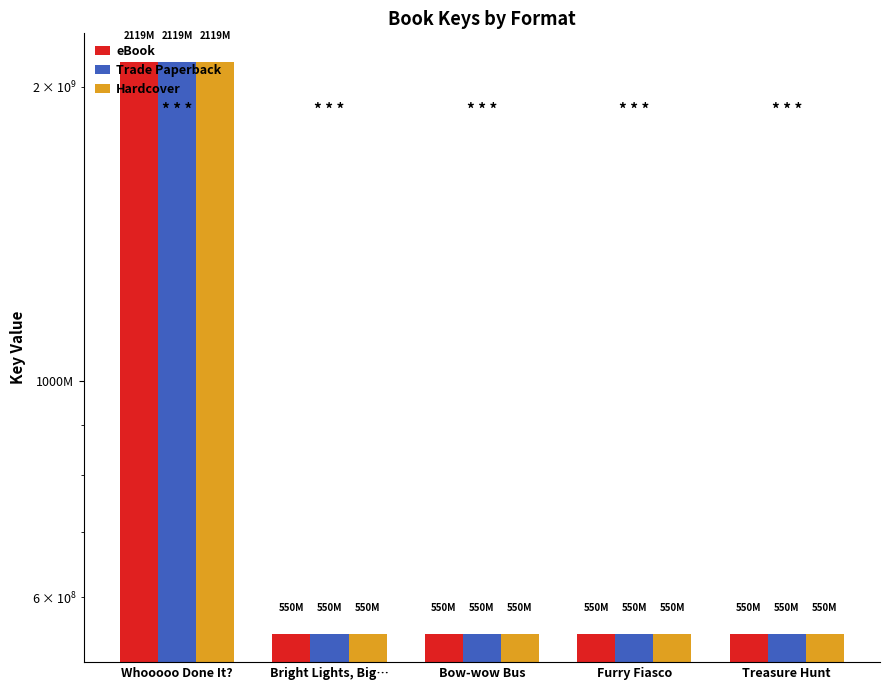

What is the maximum value for Trade Paperback?

2119846293